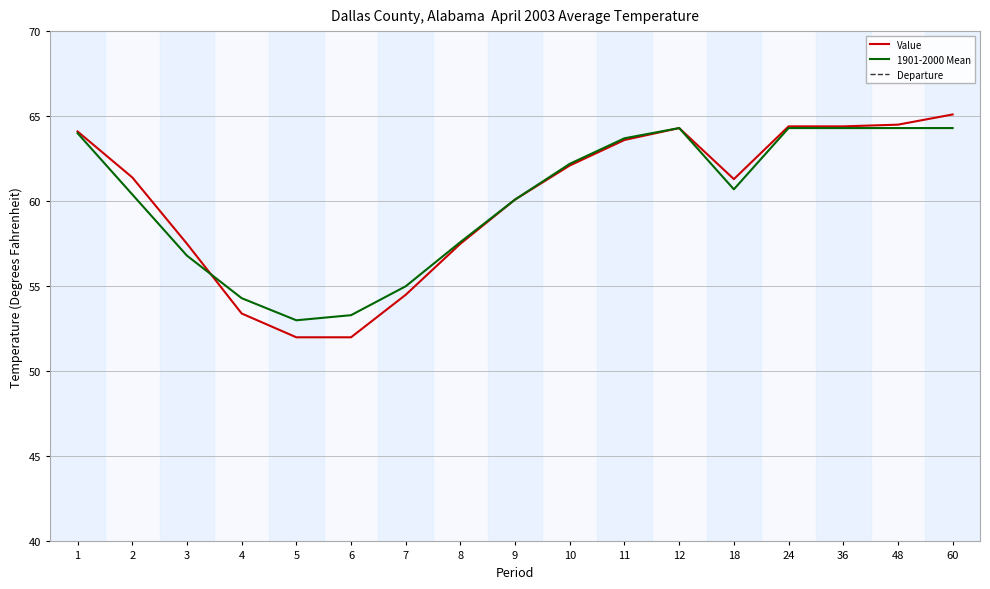

Which series changed the most between 36 and 60?

Departure